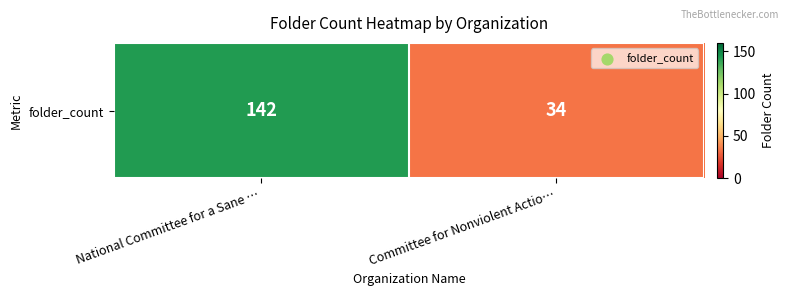

What is the sum of the values at Committee for Nonviolent Actio… and National Committee for a Sane …?

176